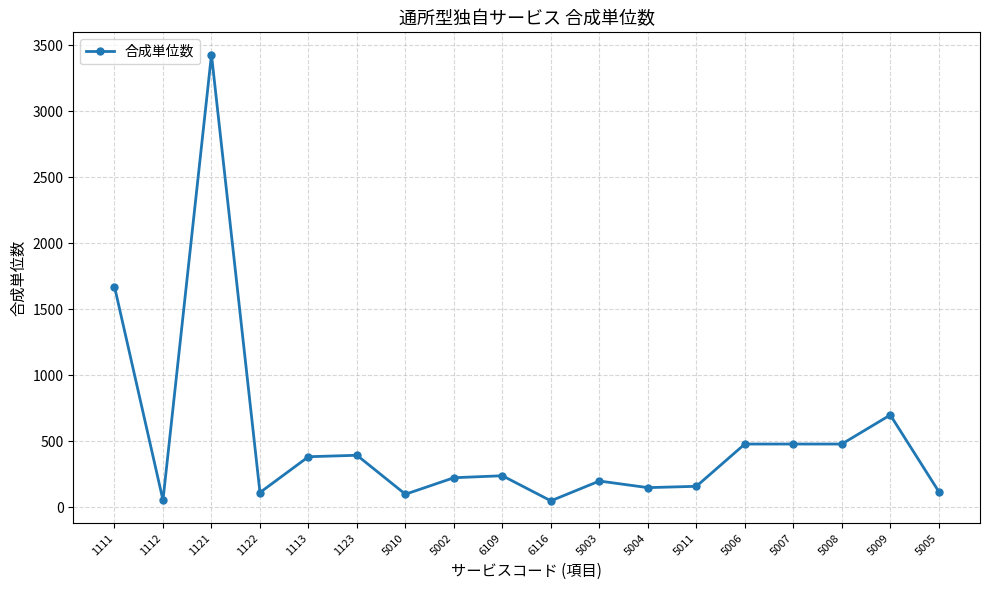

Count the number of data series in this chart.

1